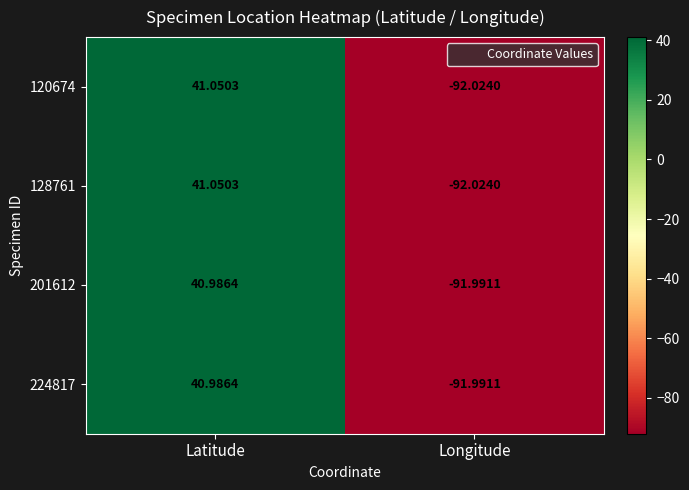

How many values in 224817 are above zero?

1